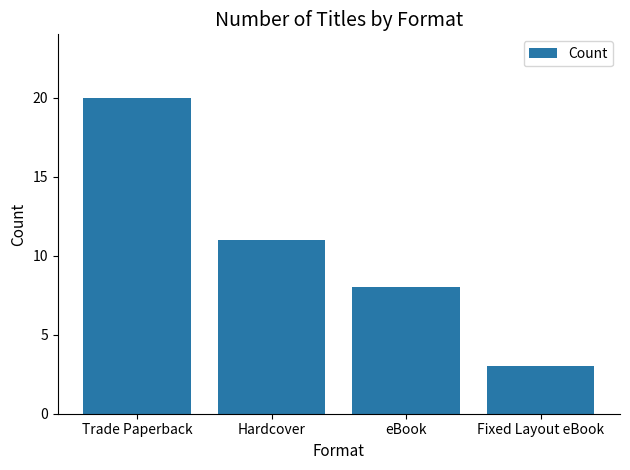

The chart shows a value of 20 at Trade Paperback. True or false?

True